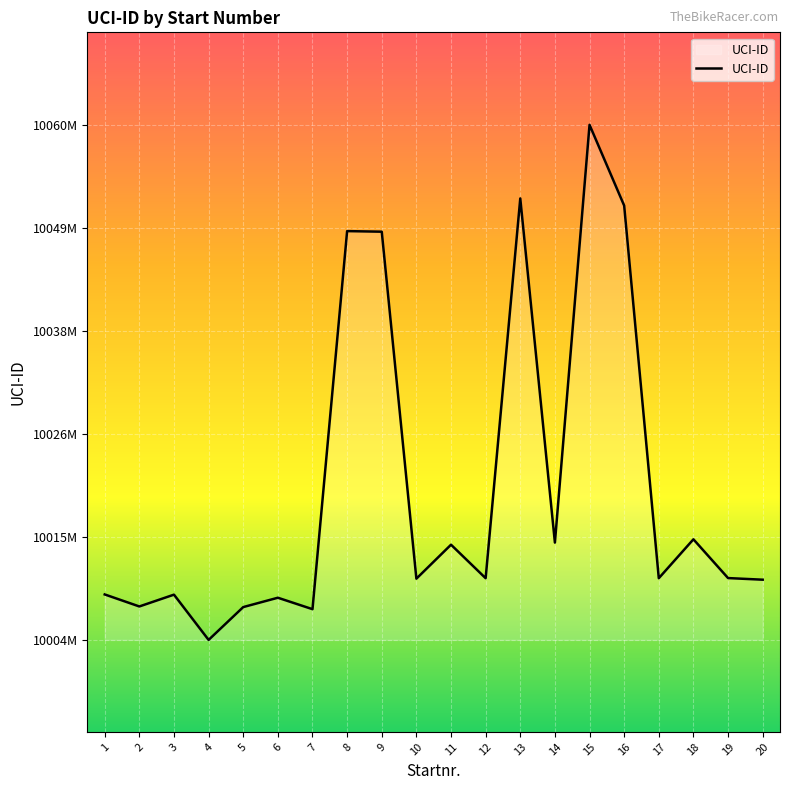

At which category does the data reach its first local valley?

2